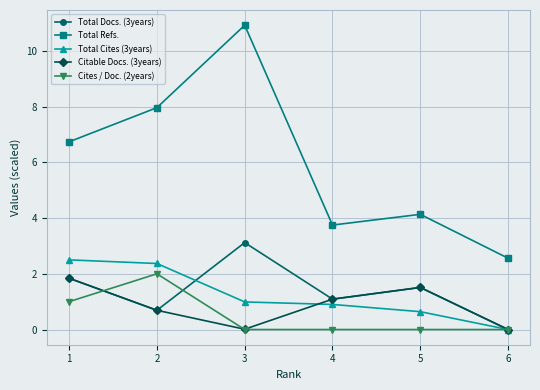

Count the Cites / Doc. (2years) values in the range 0 to 1.

5